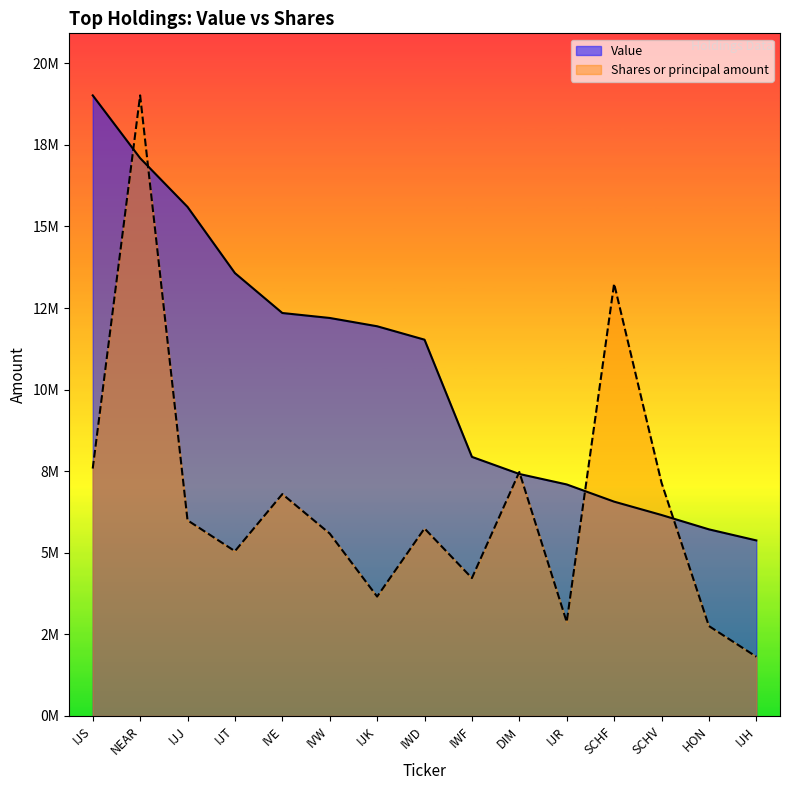

Which label corresponds to the smallest value in the chart?

IJH